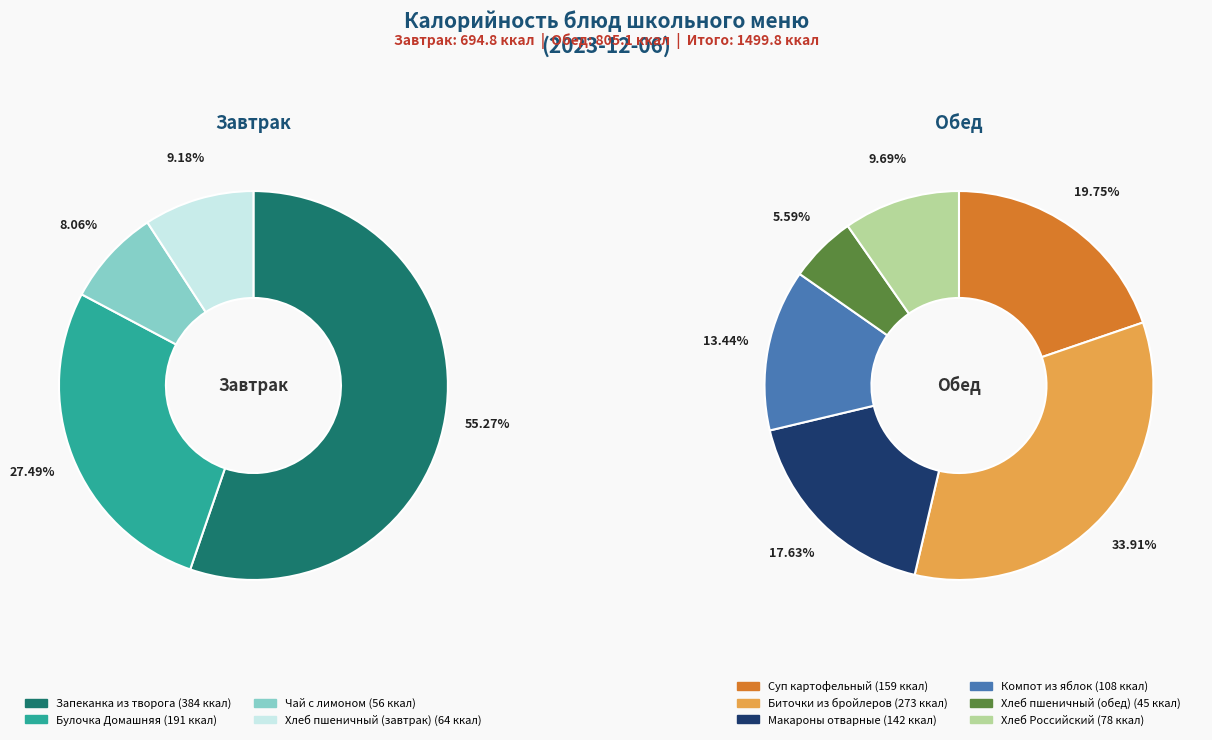

Which category has the smallest portion of the pie?

Хлеб пшеничный (обед)